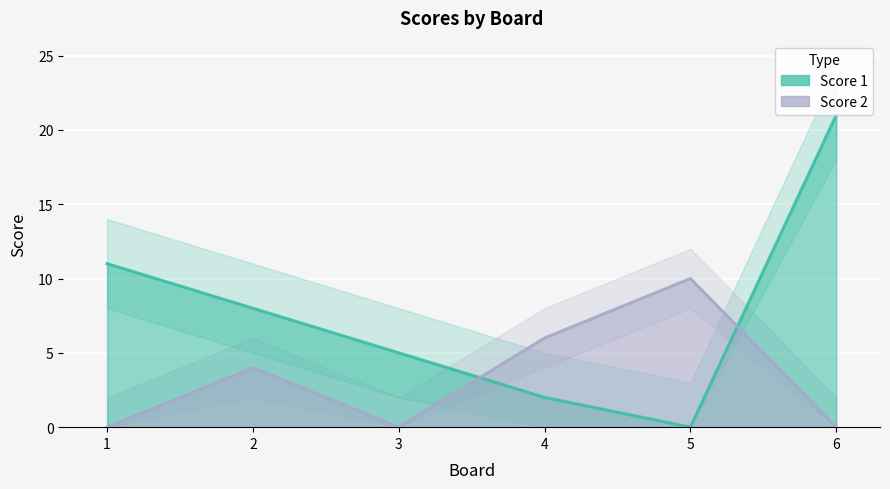

Is the value of Score 2 at 3 greater than the value of Score 1 at 1?

No